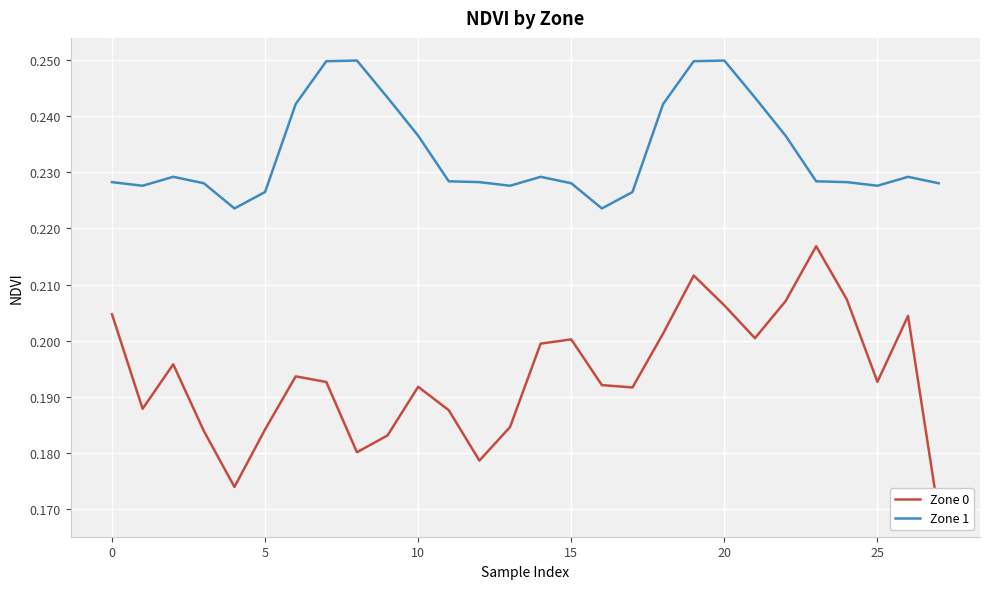

What is the sum of the Zone 0 values at 18 and 11?

0.4